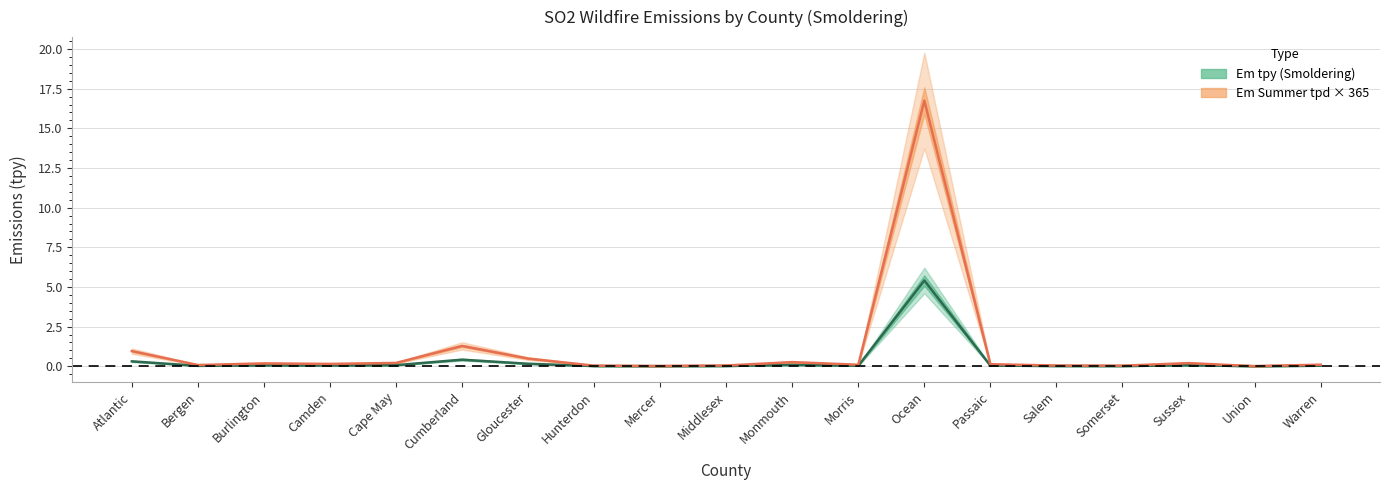

True or false: Em Summer tpd and Em tpy cross at least once.

False